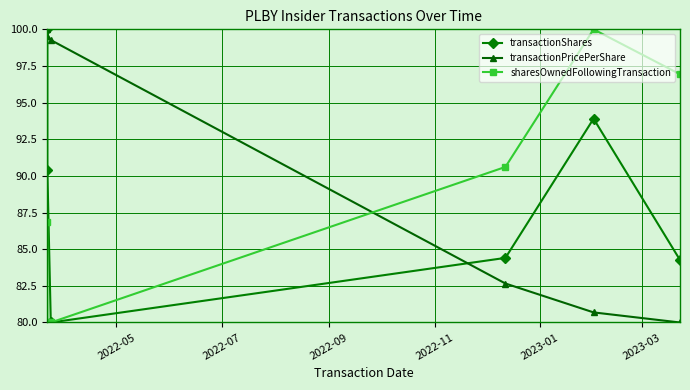

What is the value of the transactionShares point at the 1st from the left?

100.0